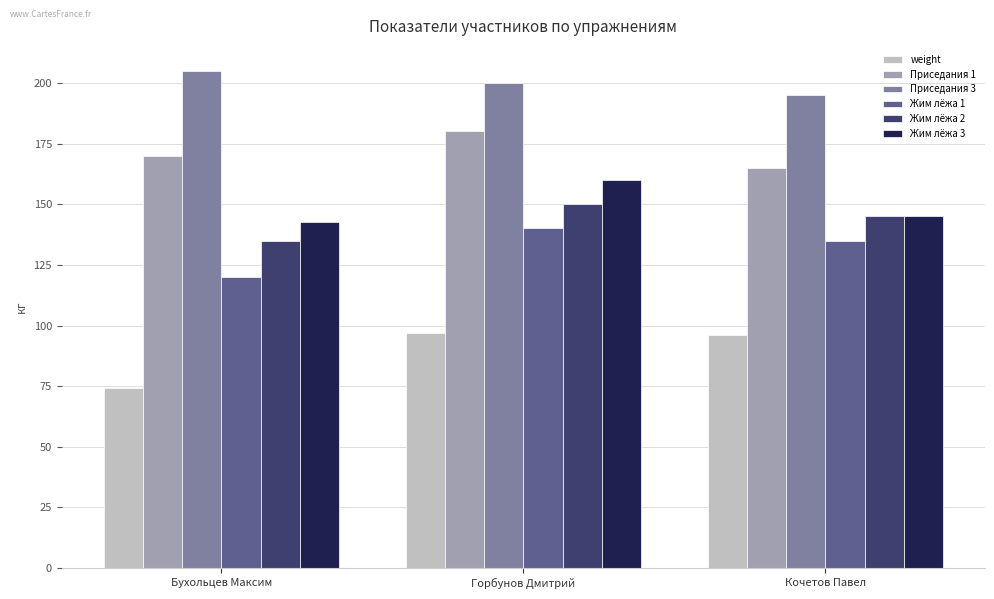

At which label does Жим лёжа 3 first exceed 145?

Горбунов Дмитрий